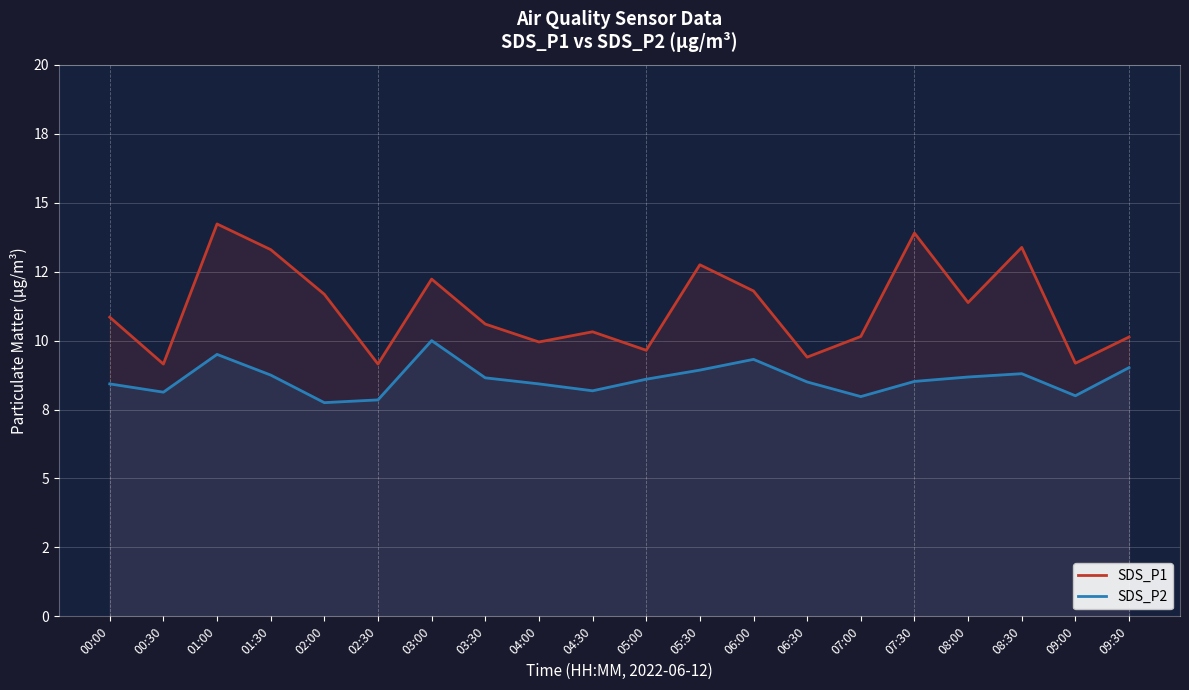

What are all the series names shown in the legend?

SDS_P1, SDS_P2